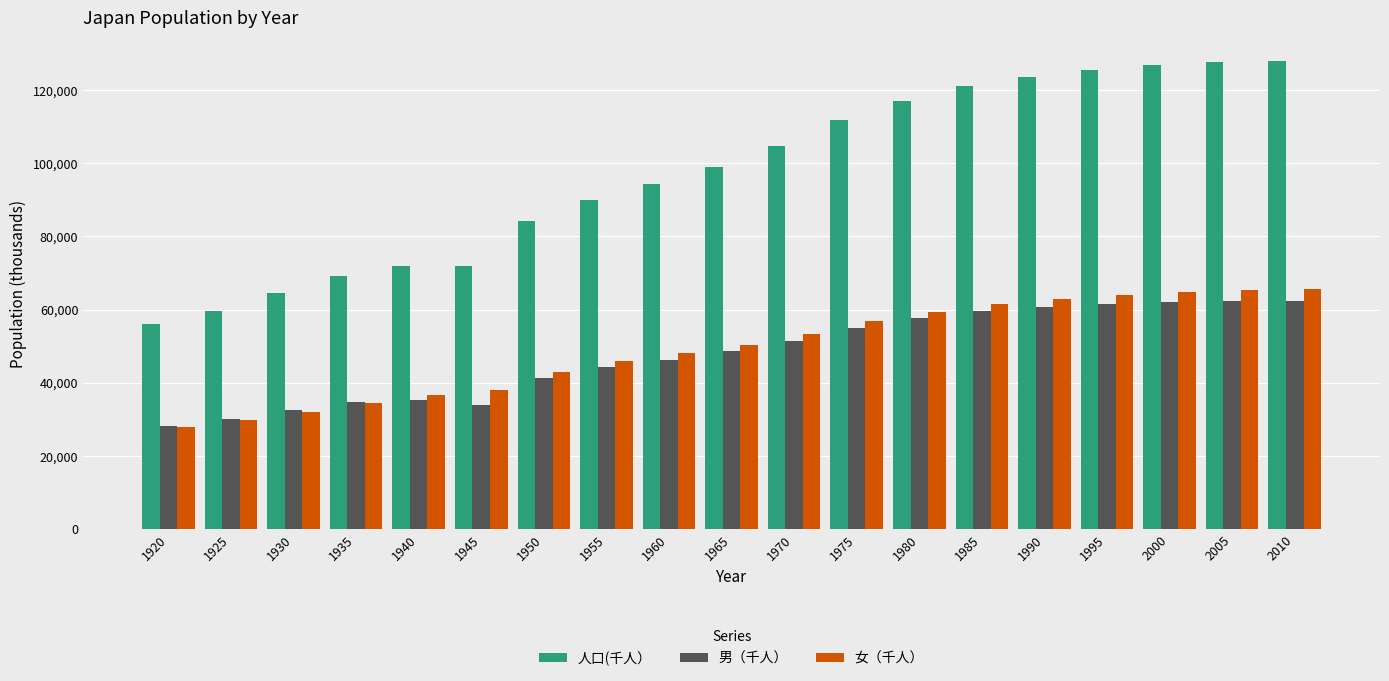

The value of 女（千人） at 1980 is 59467. True or false?

True